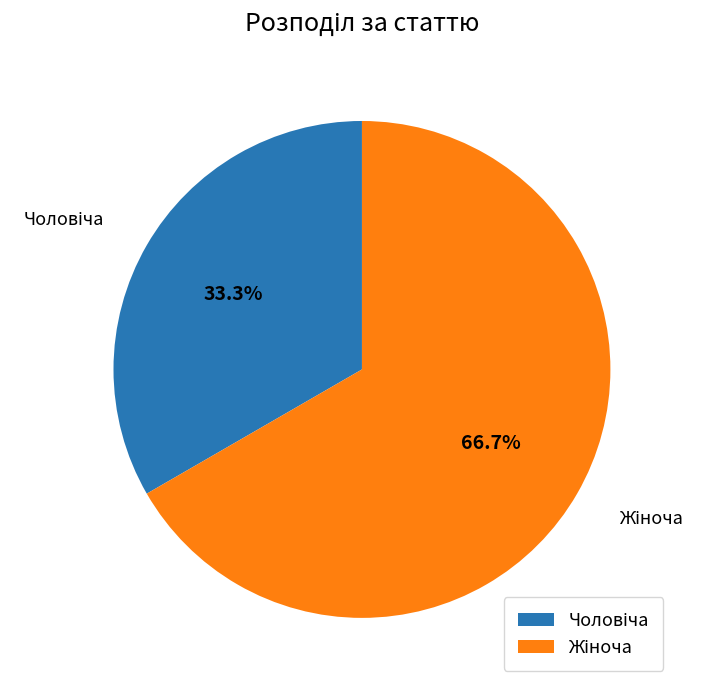

Does any single category account for the majority?

Yes